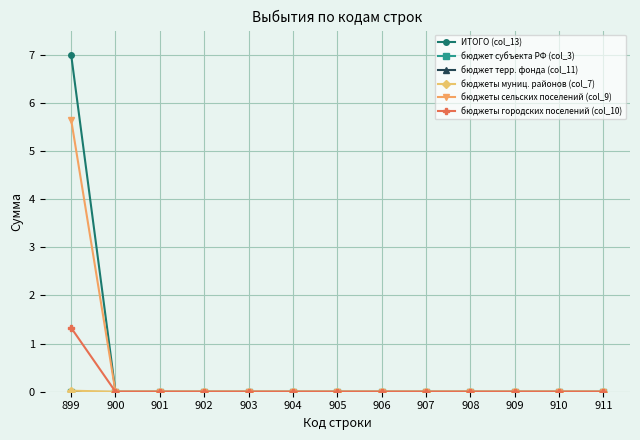

Does the chart have visible grid lines?

Yes